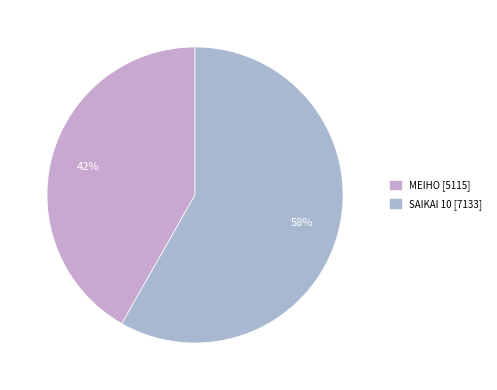

True or false: MEIHO accounts for 56% of the total.

False